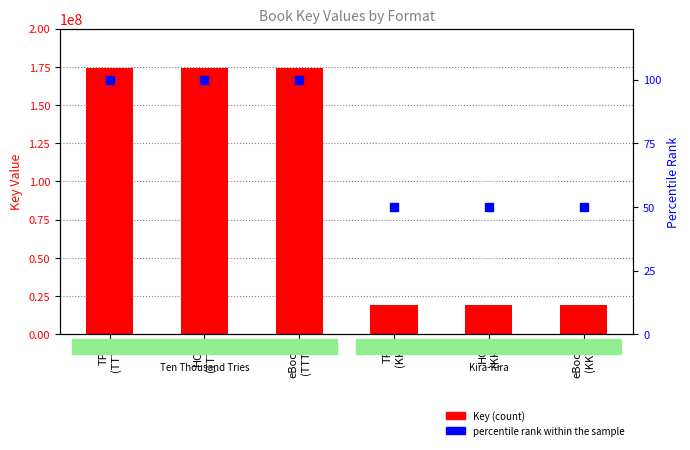

What are all the series names shown in the legend?

Key (count), percentile rank within the sample